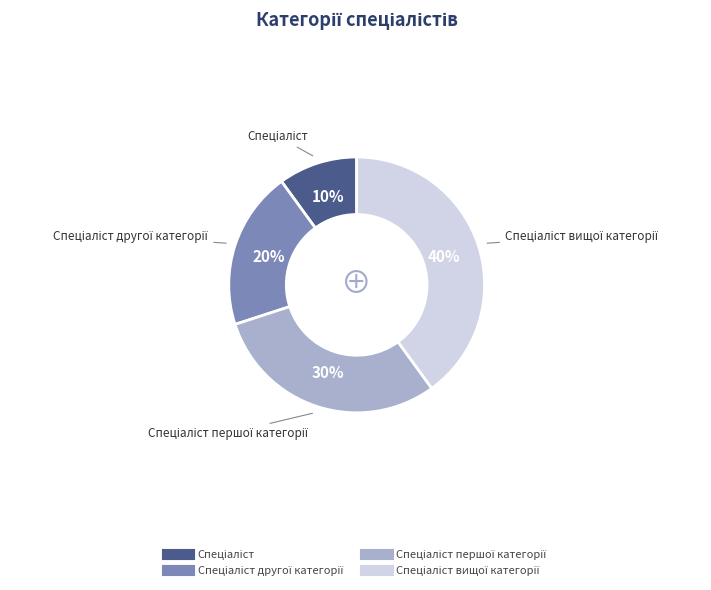

To the nearest percent, what is the average slice percentage?

25%